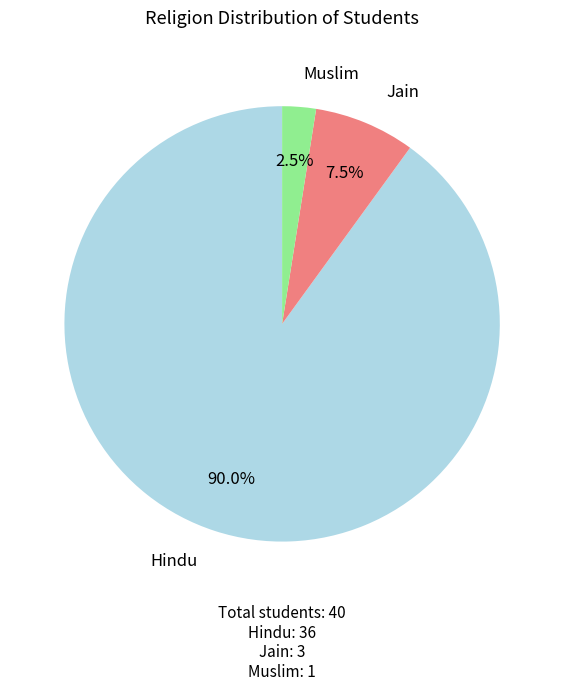

Does any single category account for the majority?

Yes